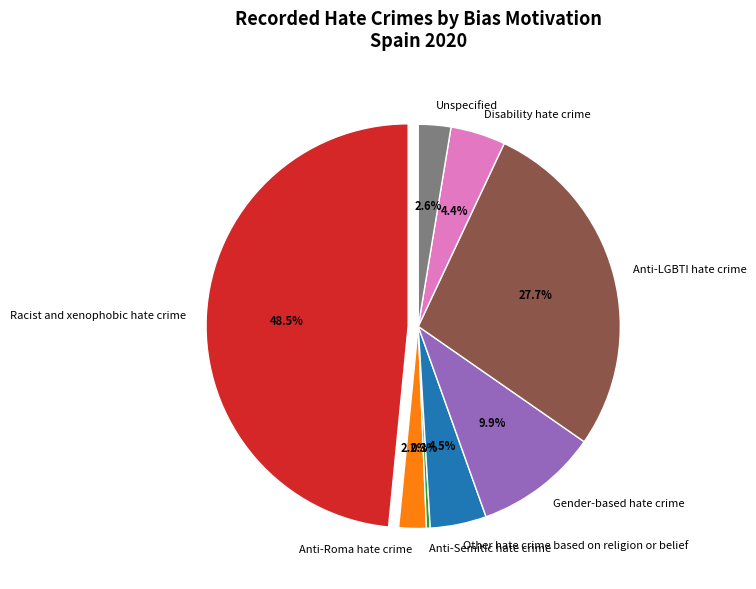

Is there a majority slice in this chart?

No